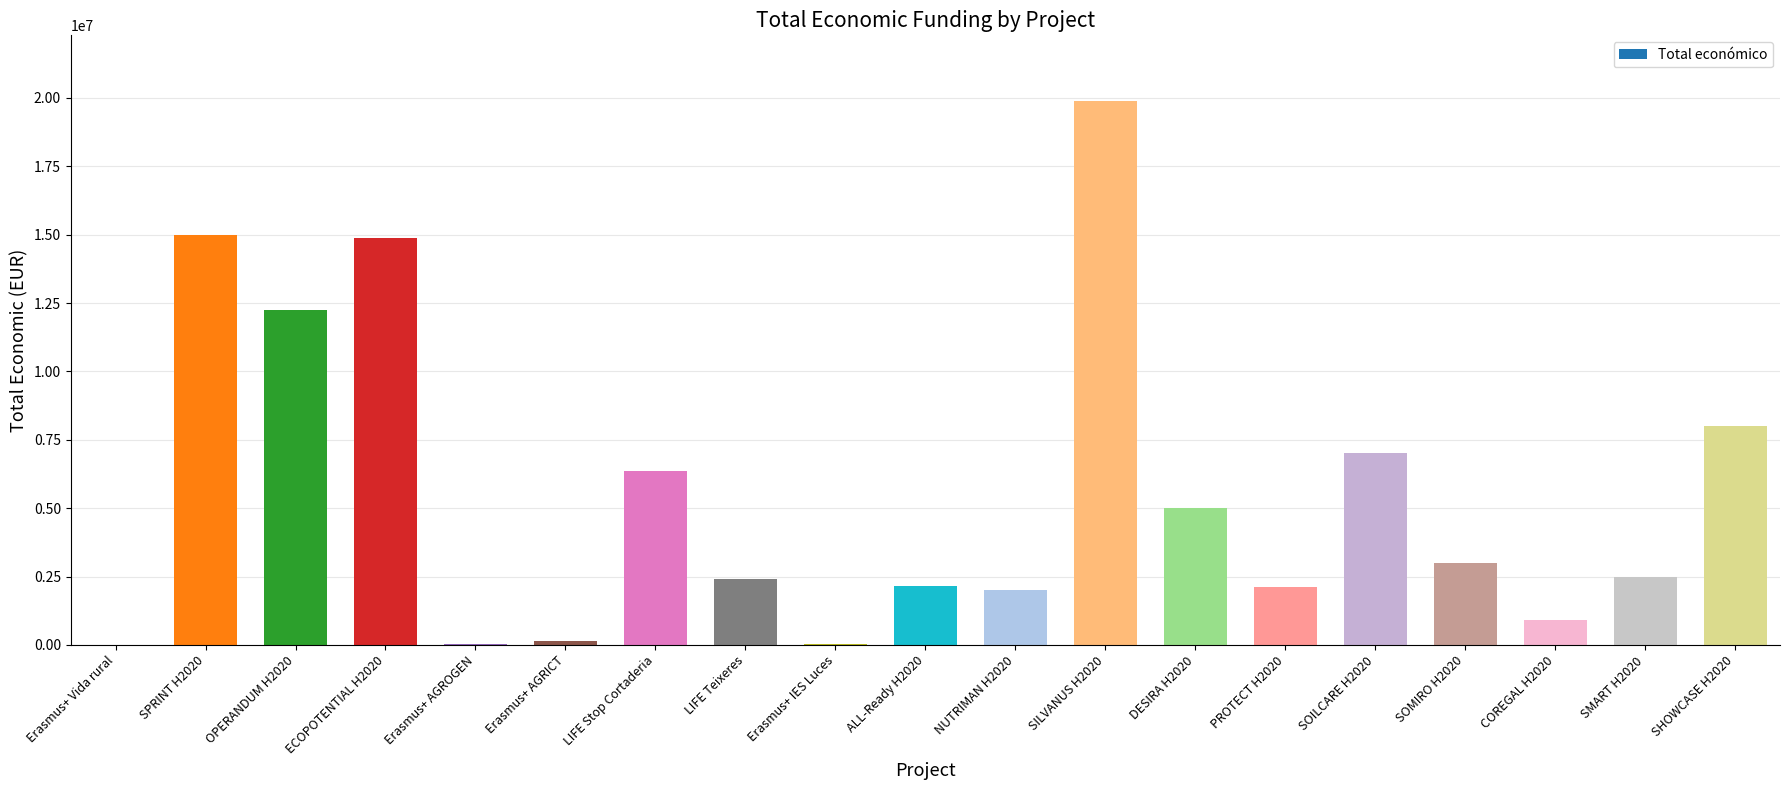

Is it true that the value at SPRINT H2020 is 25001880?

False